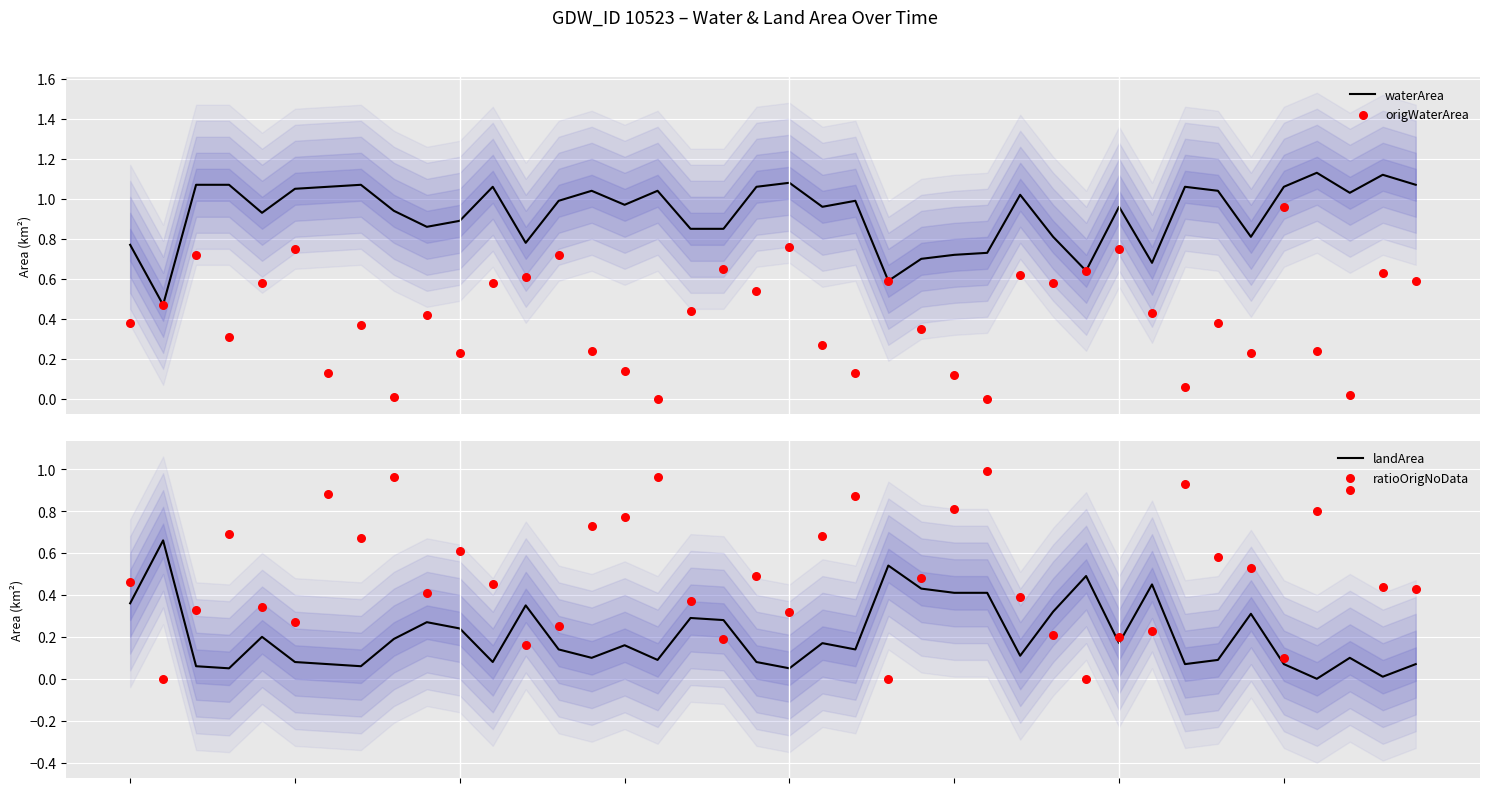

Is the value of waterArea at 2 greater than the value of landArea at 7?

Yes